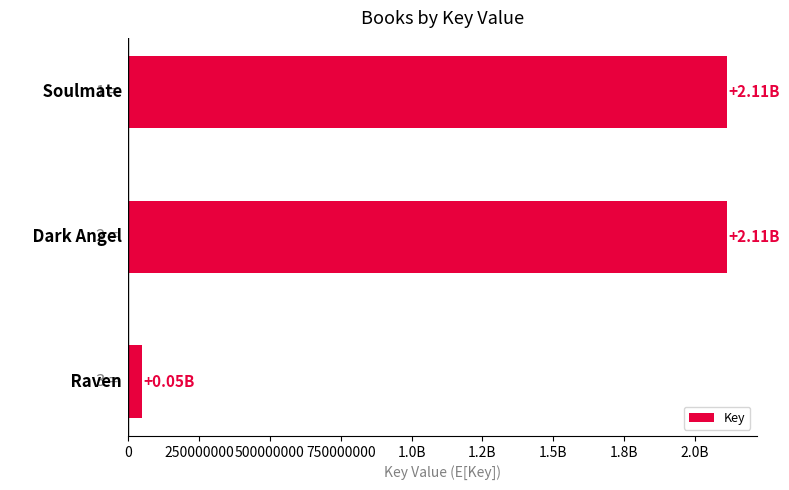

Are the bars horizontal?

Yes